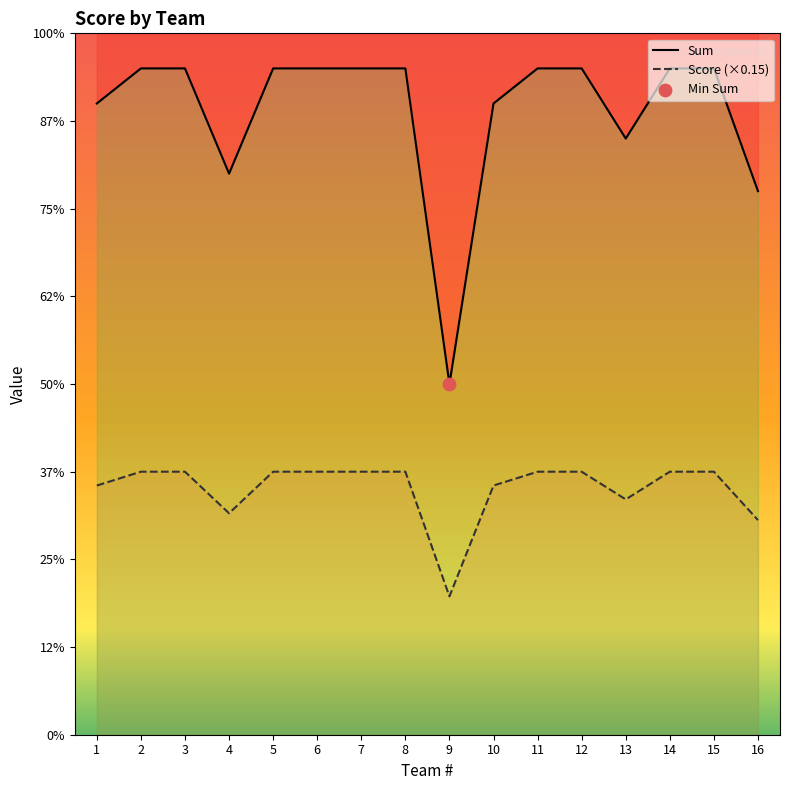

Is the value of Score (×0.15) at 15 greater than the value of Sum at 14?

No